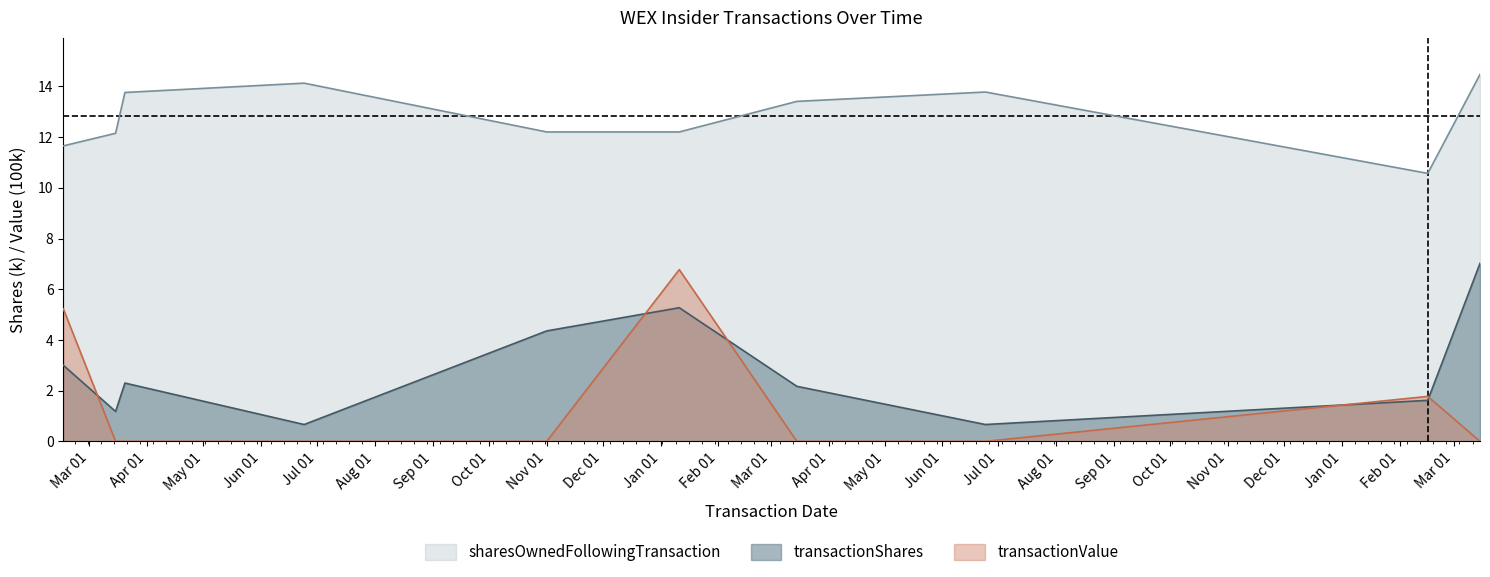

How many transactionValue values are between 0 and 1?

7